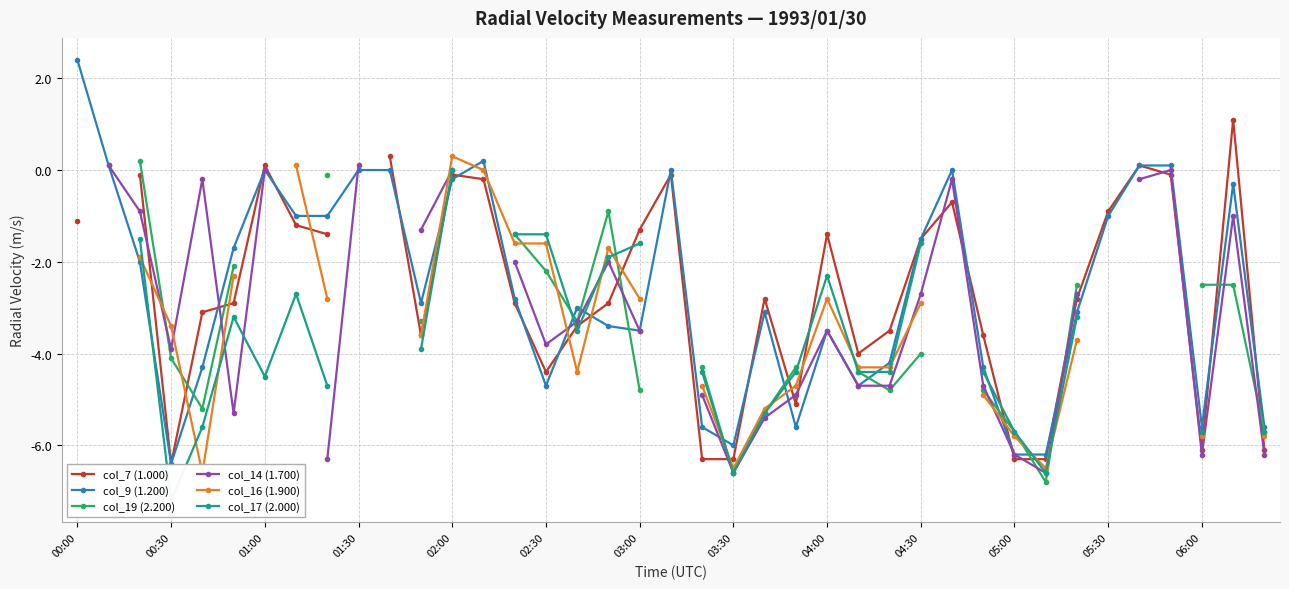

The value of col_9 (1.200) at 01:30 is 0.0. True or false?

True